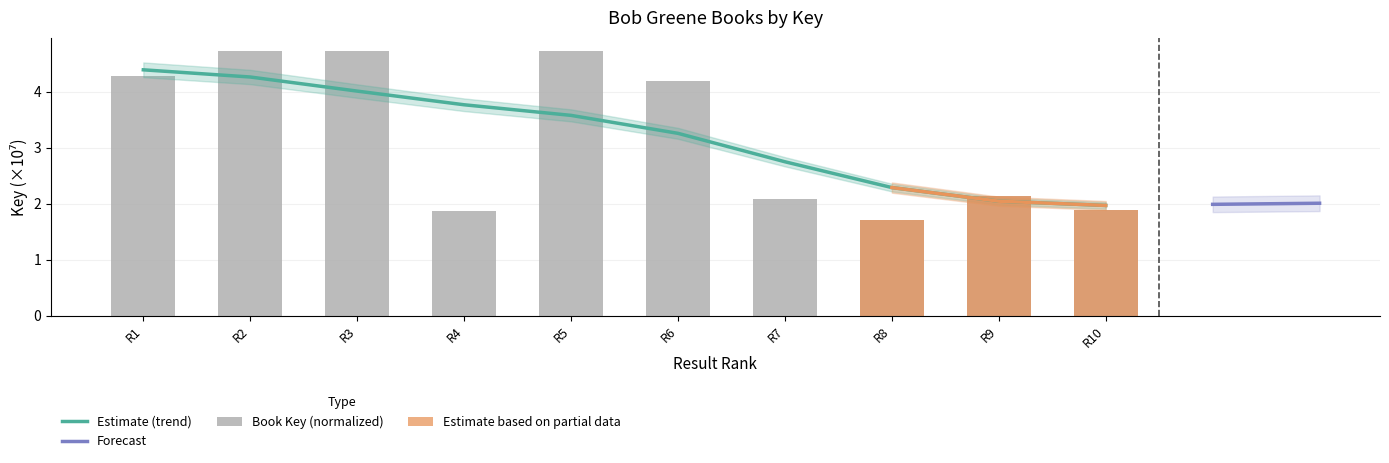

What is the greatest value displayed?

4.7